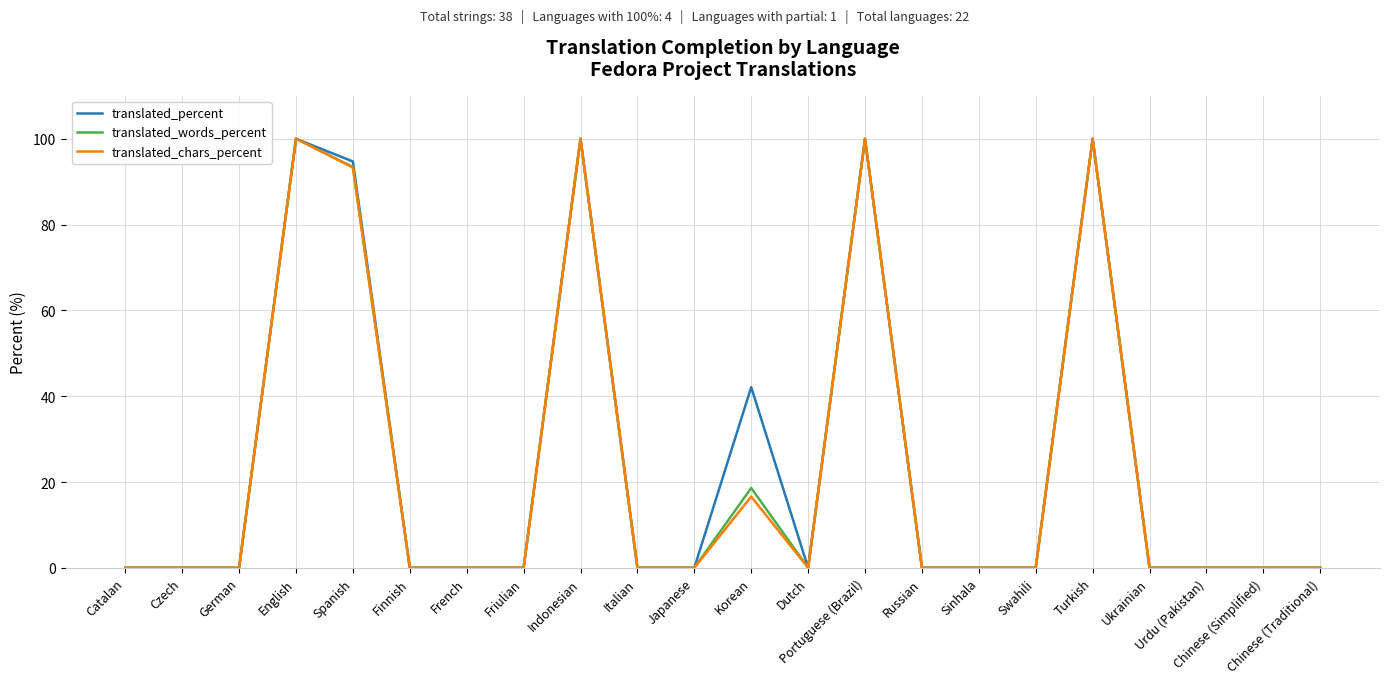

Read the translated_words_percent value at English.

100.0